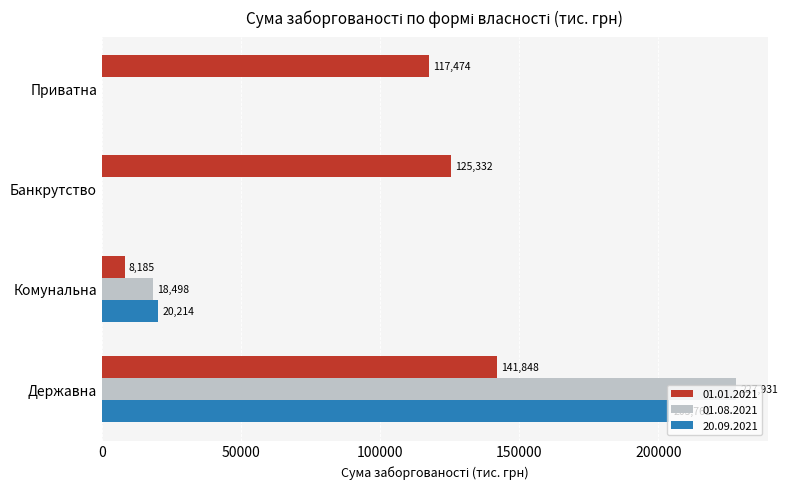

How many positive values does the 01.08.2021 series have?

2